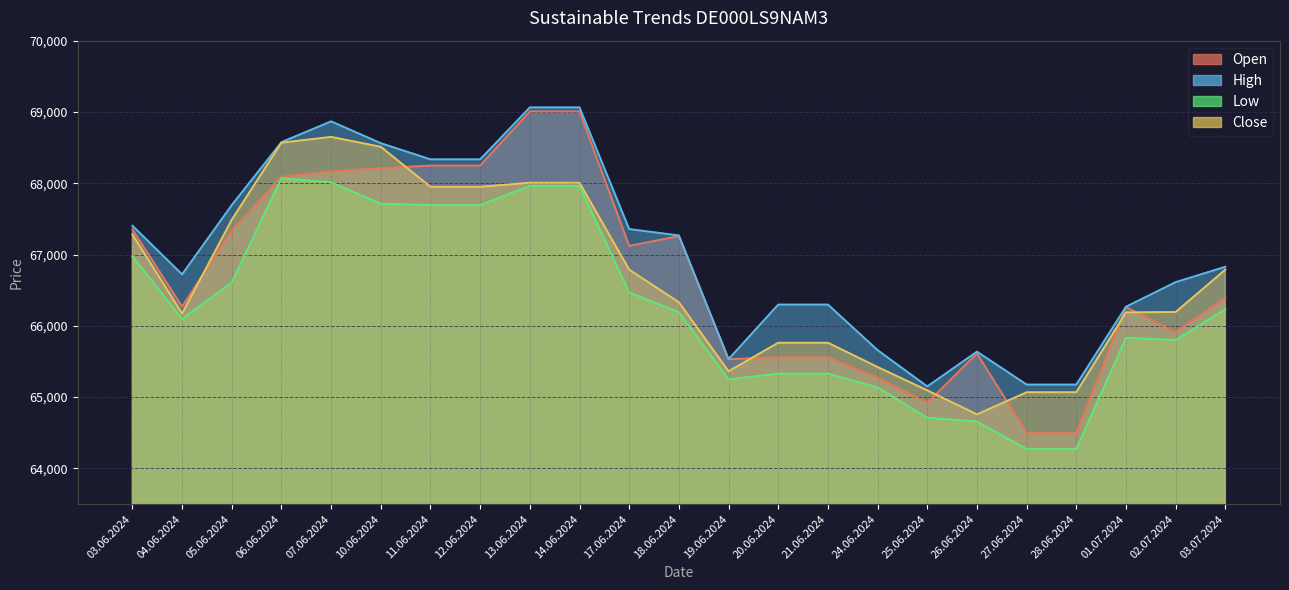

What is the sum of all Open values?

1534334